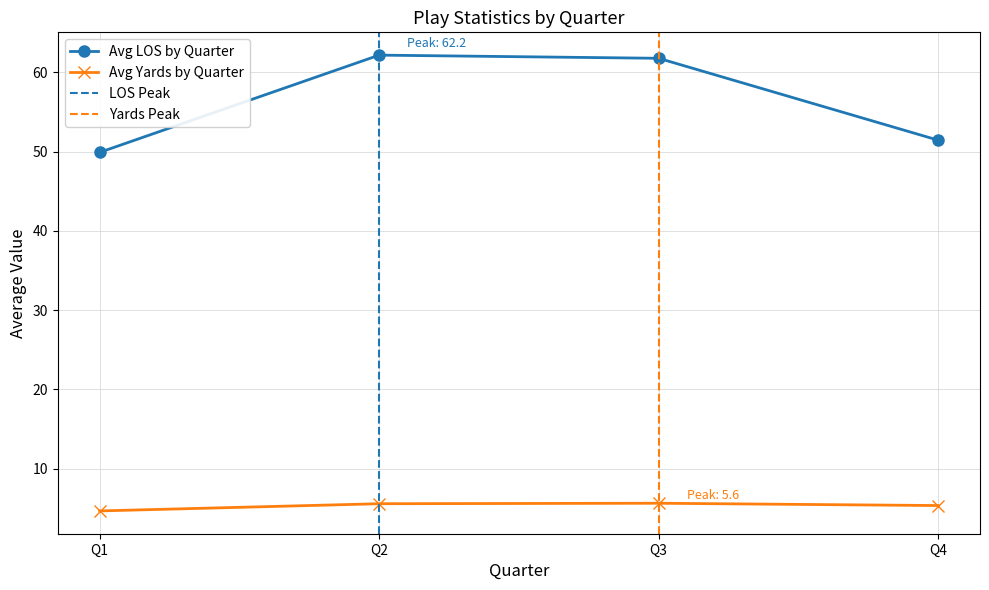

What is the difference between the maximum and minimum values in the Avg LOS by Quarter series?

12.3